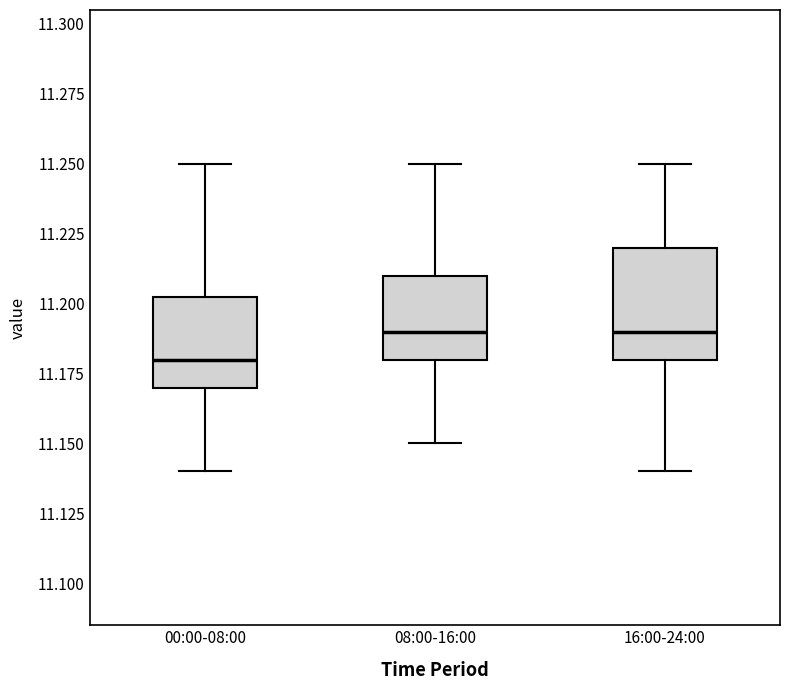

Which box's median line is the lowest?

00:00-08:00